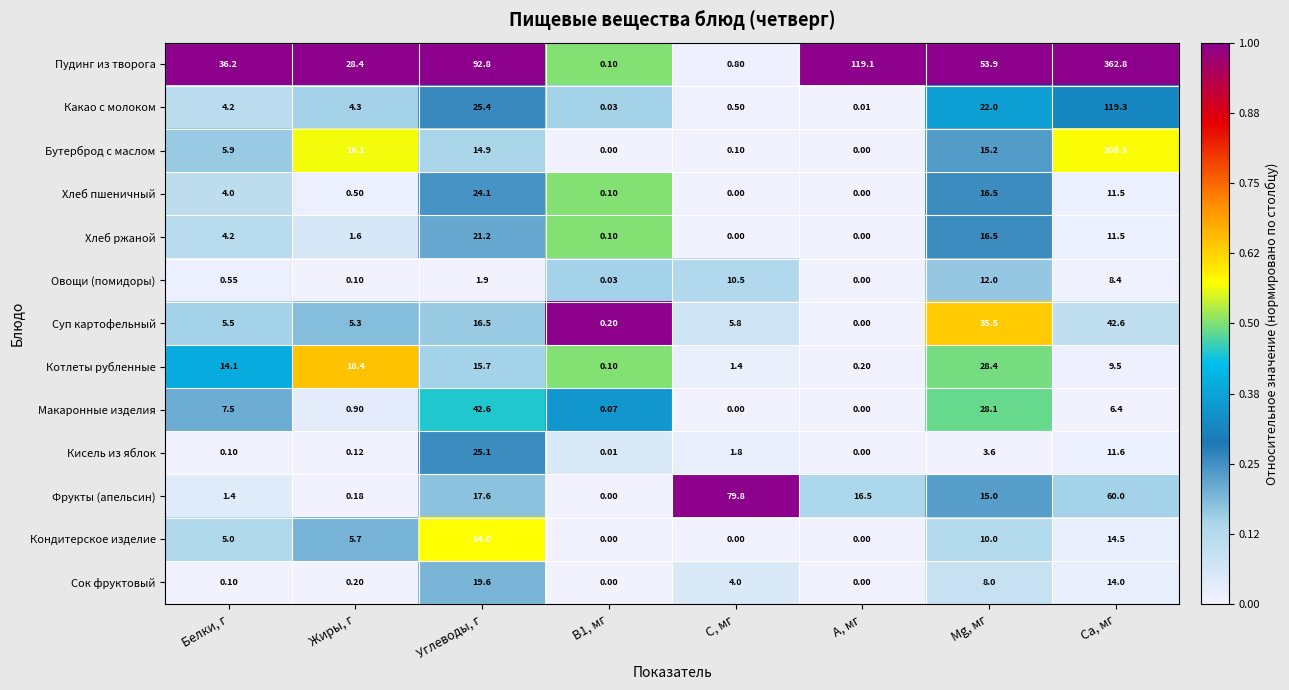

How many data points in Макаронные изделия are less than 6?

4